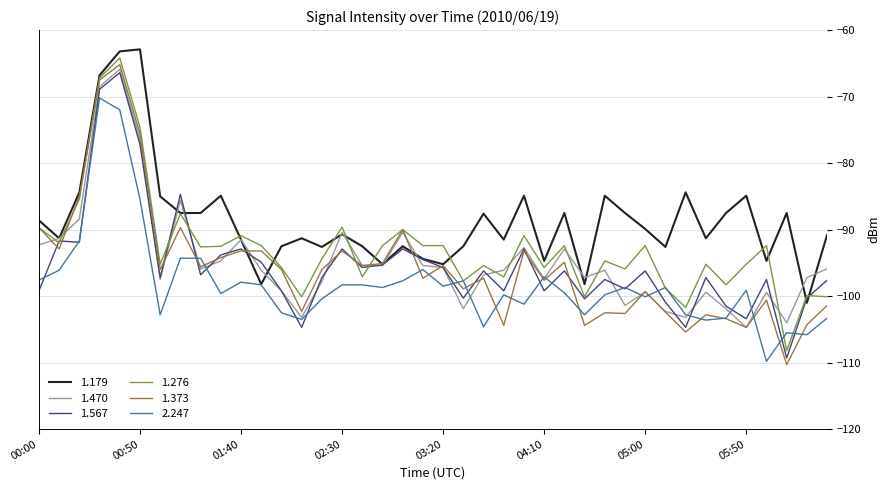

Which series has the largest total across all categories?

1.179